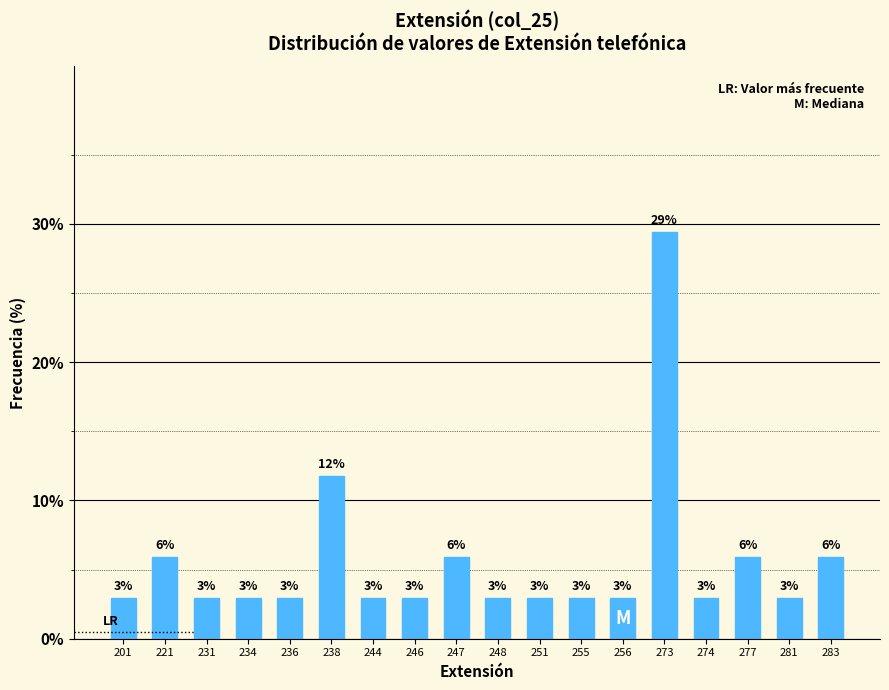

How many bars are there in total?

18